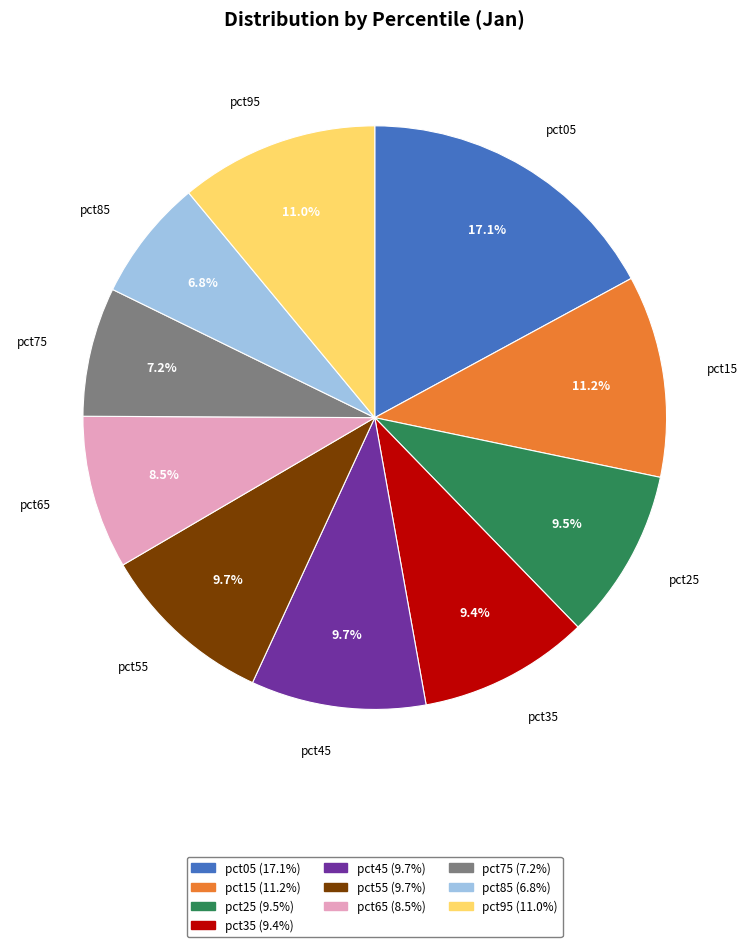

Which category has the biggest portion of the pie?

pct05